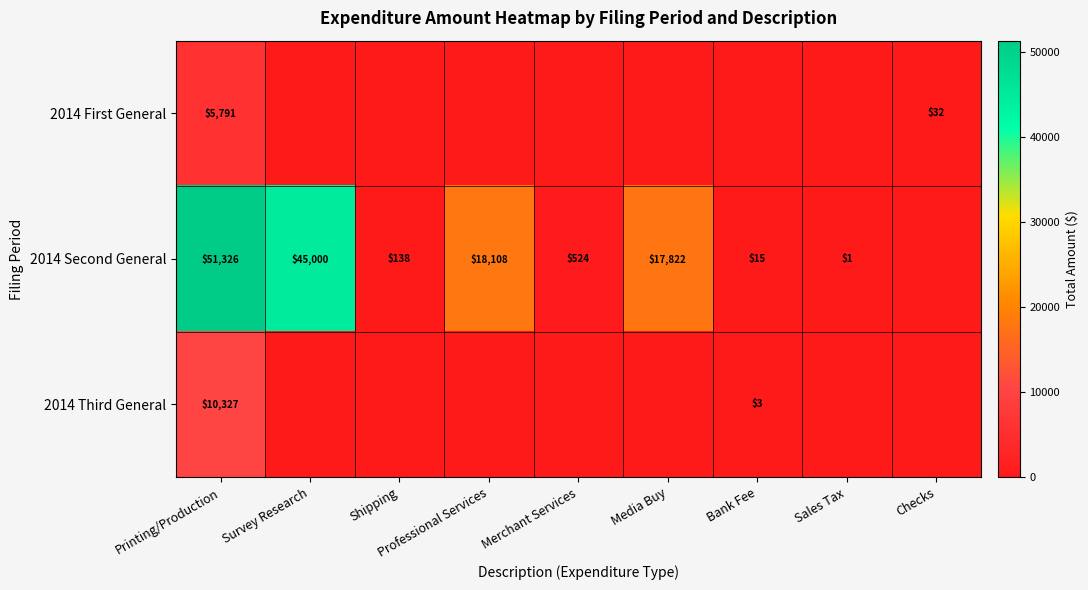

Between Shipping and Sales Tax, which is larger?

Shipping